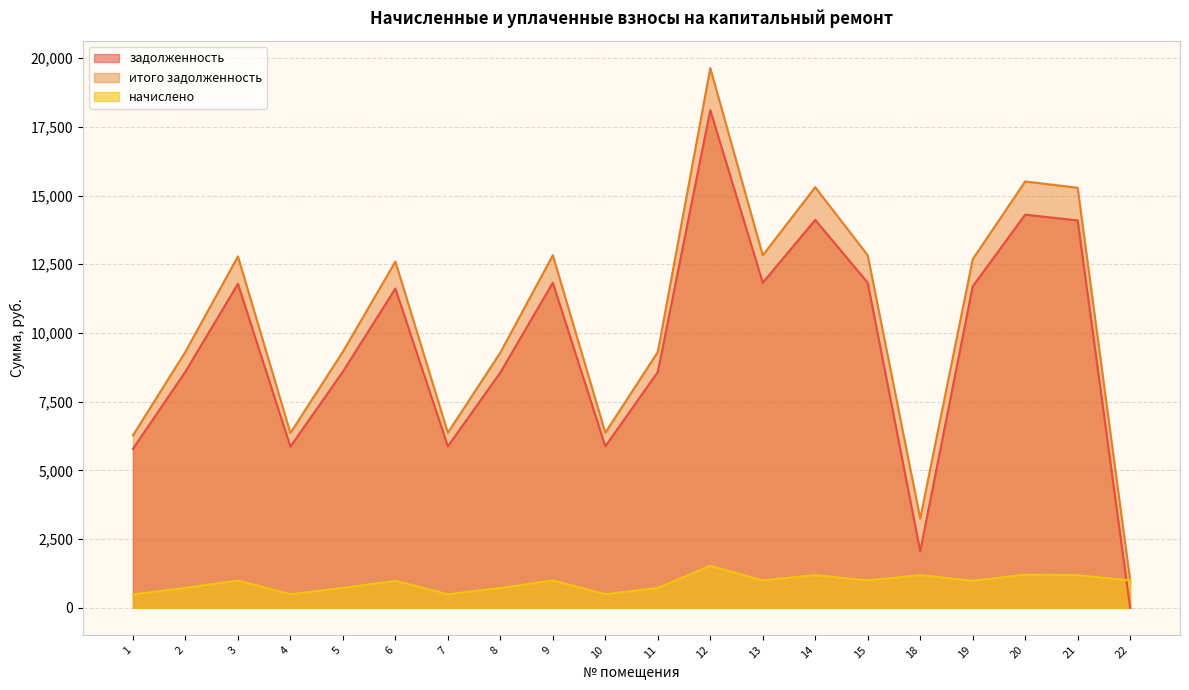

Count the number of categories in the chart.

20